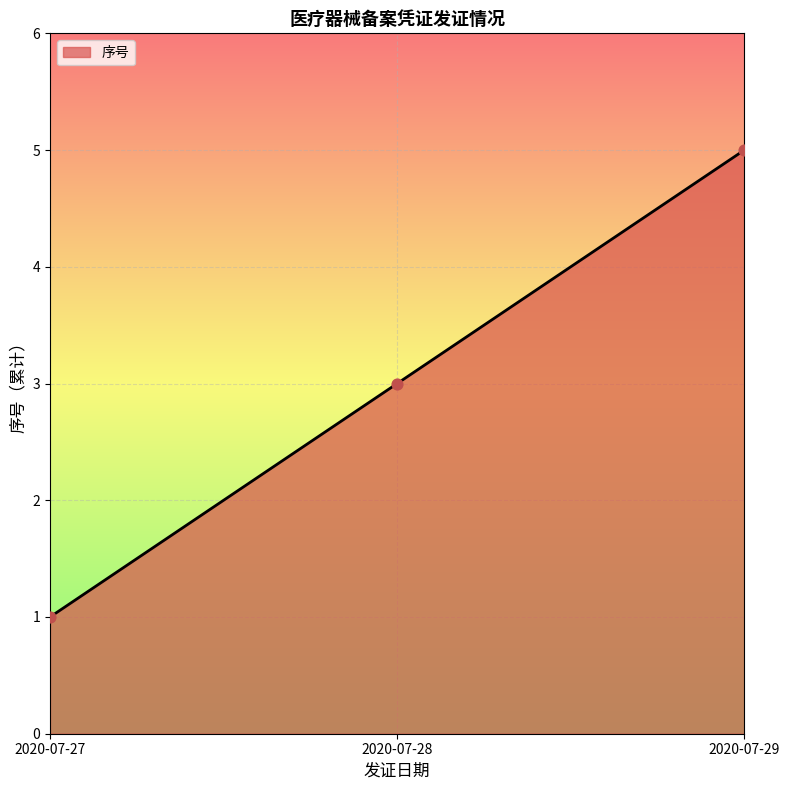

Which has a higher value, 2020-07-28 or 2020-07-29?

2020-07-29